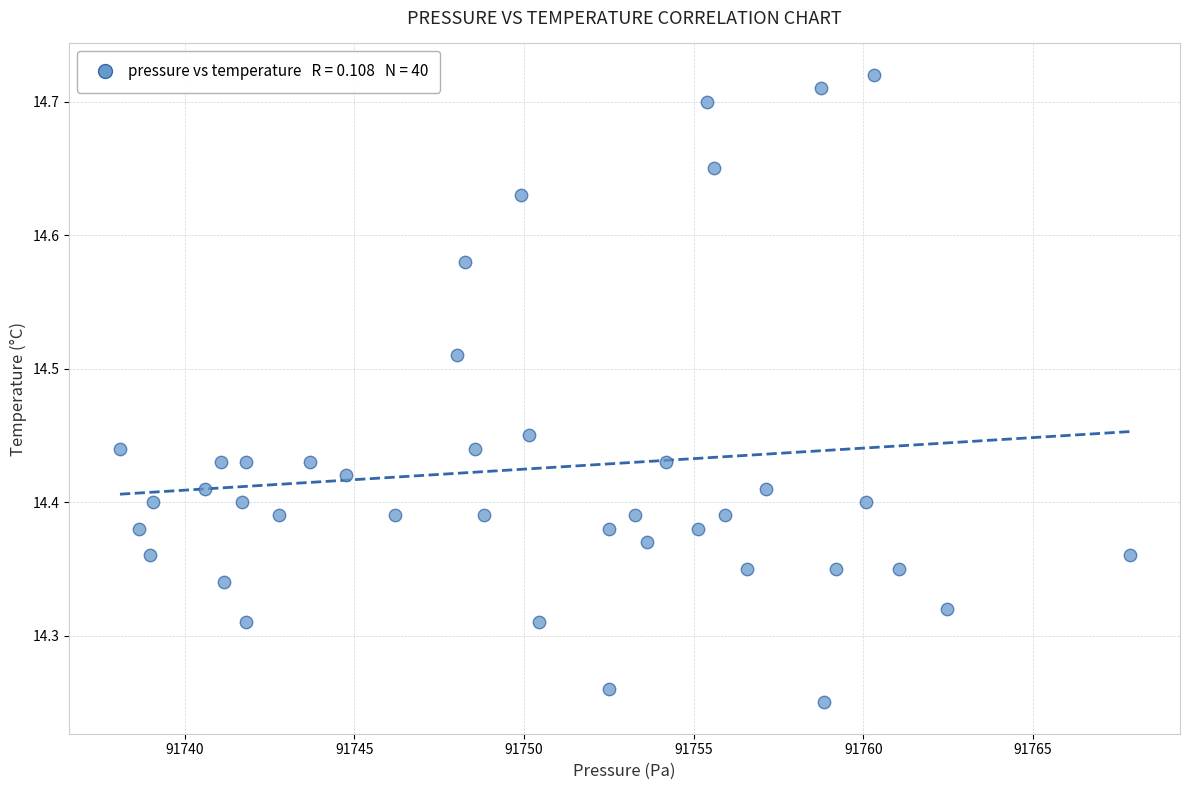

What is the range of Y values (max minus min)?

0.5